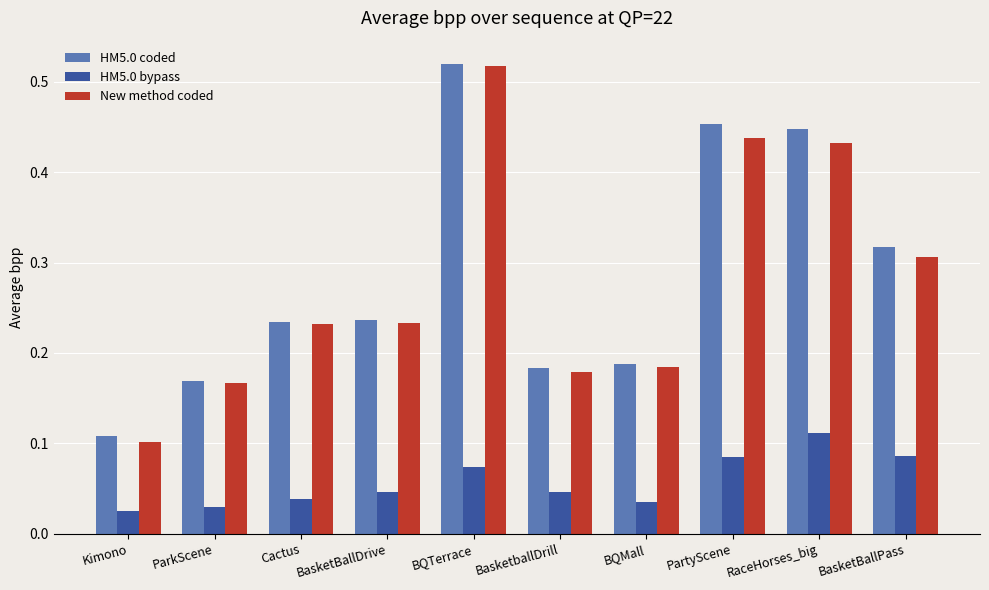

Which label corresponds to the largest value in the chart?

BQTerrace